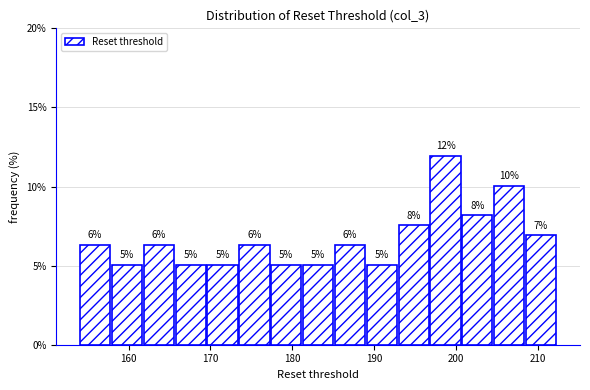

Around what value on the x-axis is the tallest bar? Give the approximate position of its centre, as read against the axis.

199